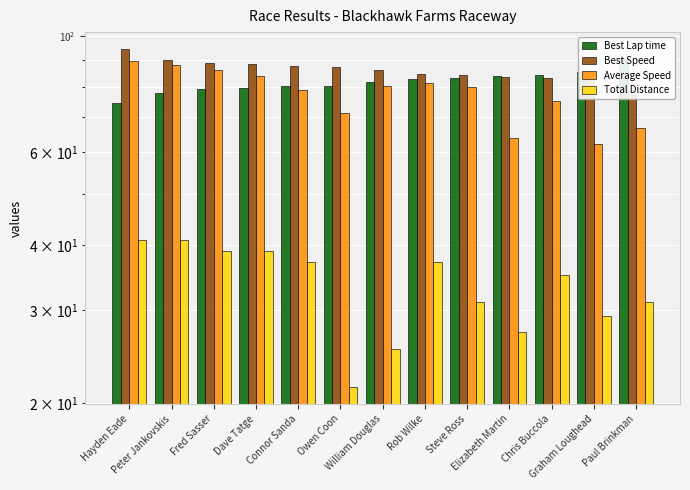

Which series has the largest total across all categories?

Best Speed